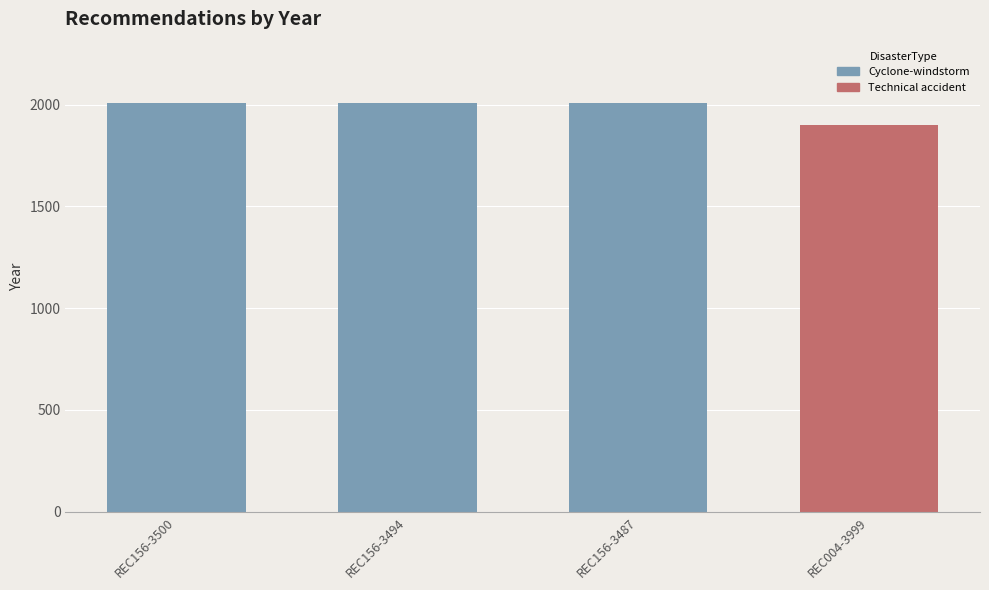

The value at REC156-3500 is 2008. True or false?

True